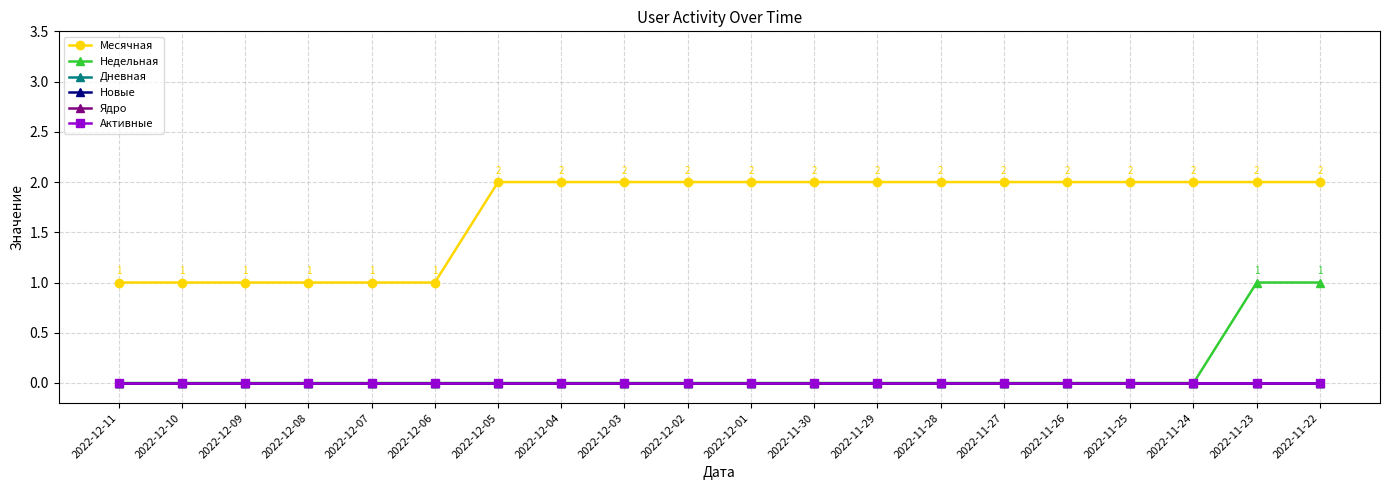

True or false: Недельная has a value of 0 at 2022-12-10.

False